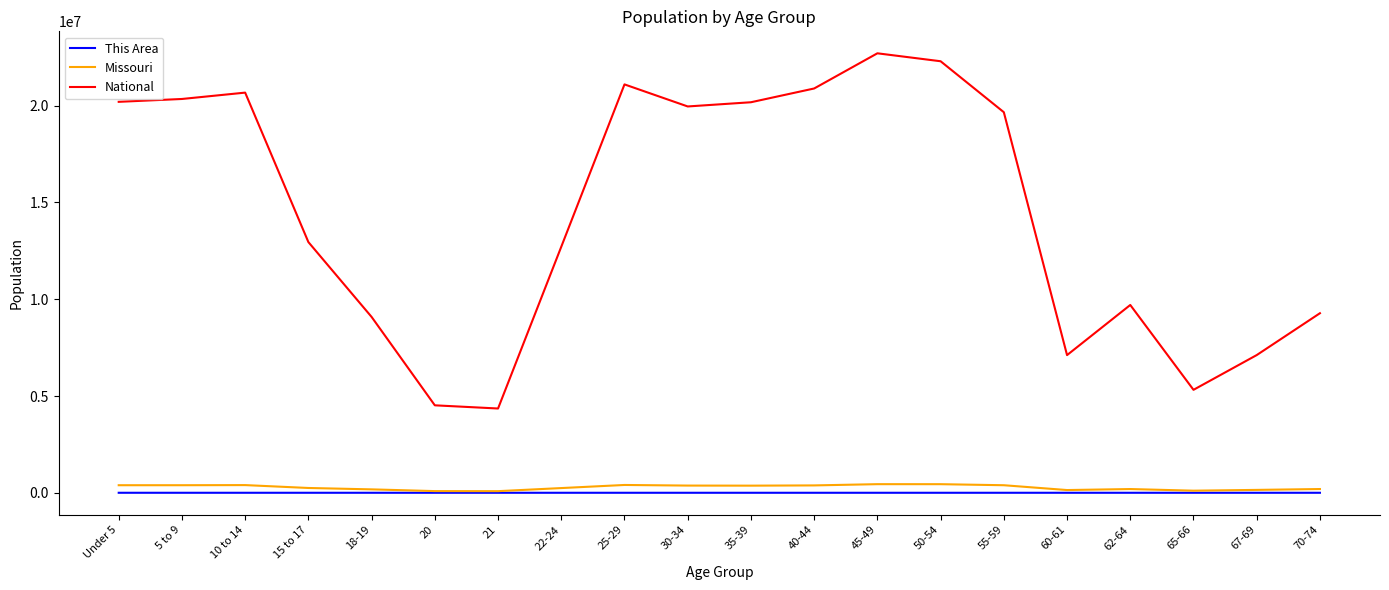

Which series has the largest total across all categories?

National